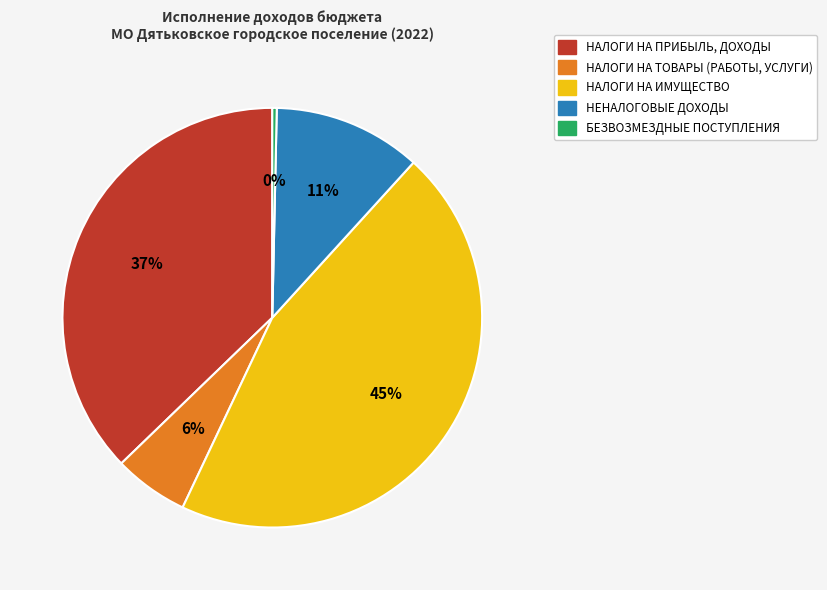

To the nearest percent, what is the difference between the largest and smallest slice percentages?

45%